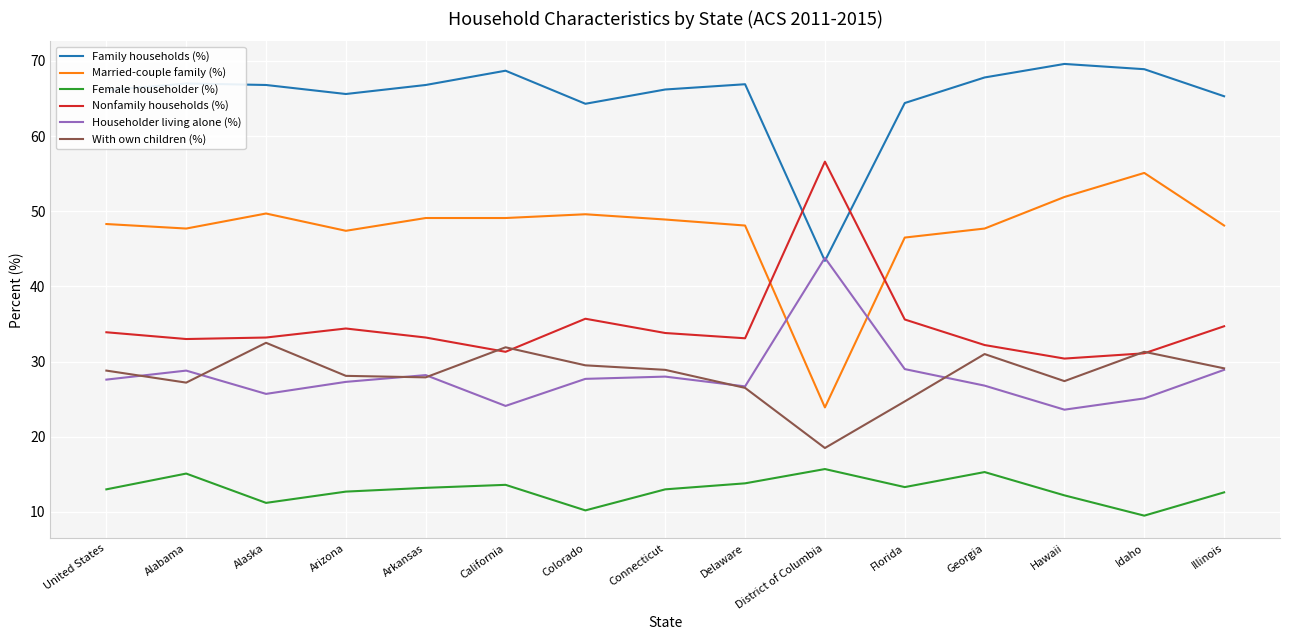

Is the value of With own children (%) at California greater than the value of Family households (%) at Illinois?

No